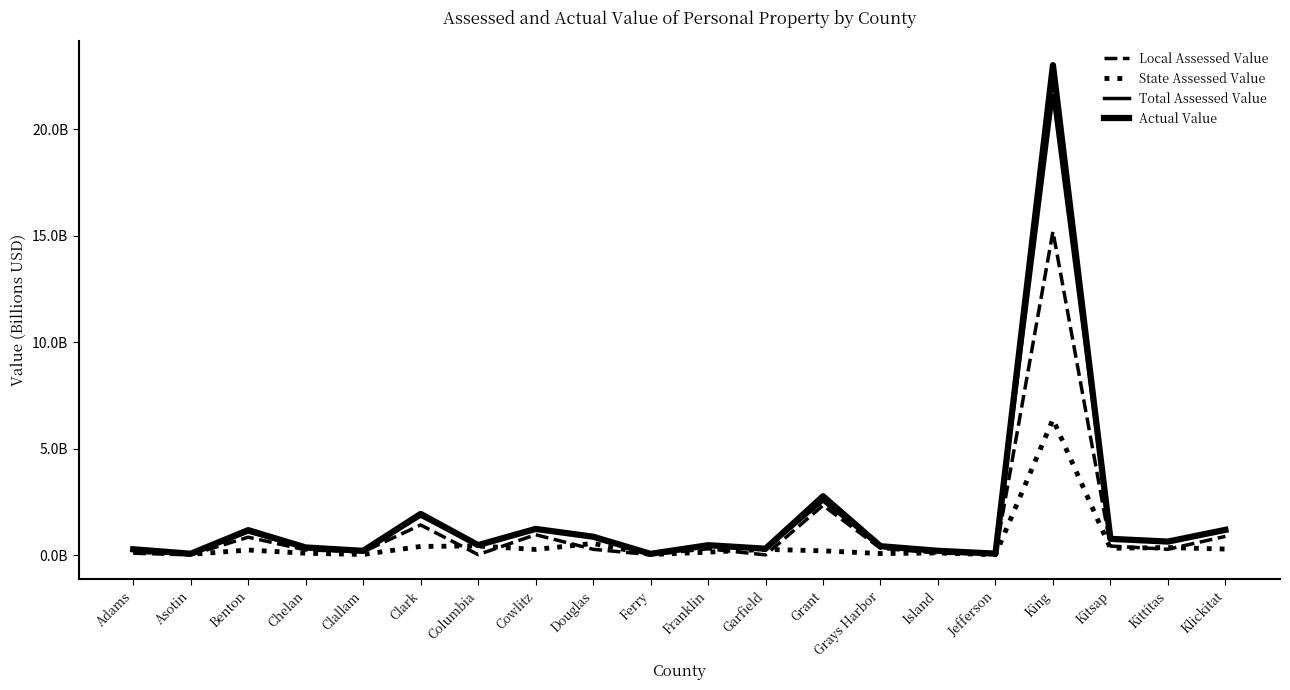

Is this an area chart (filled region under the line)?

No